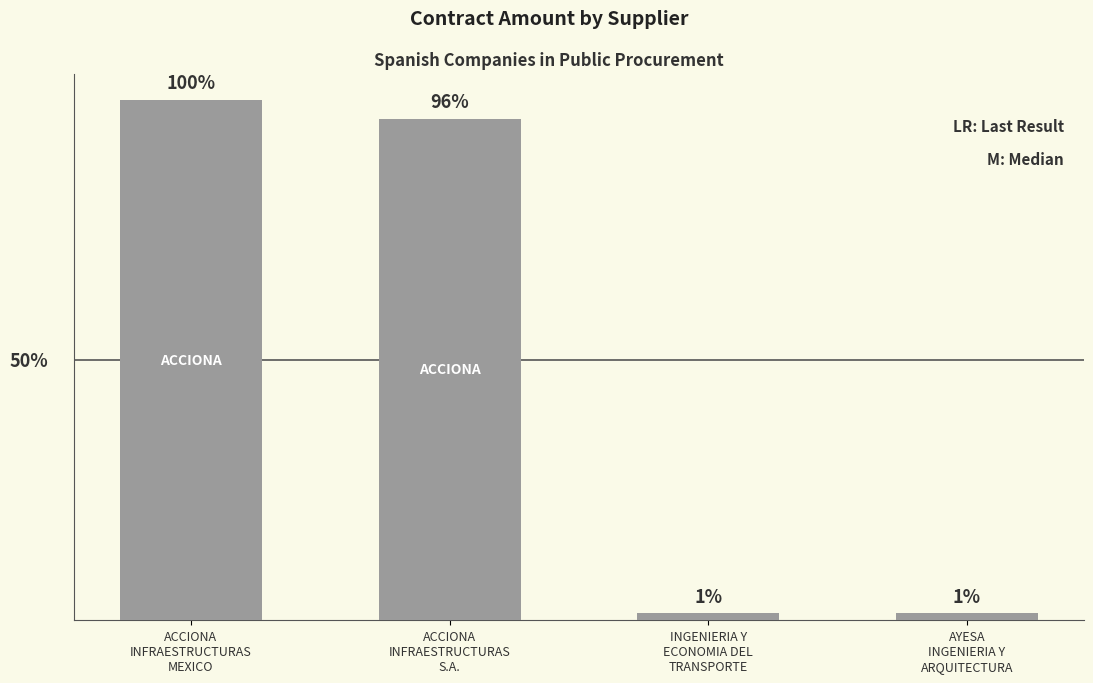

What is the ratio of the value at ACCIONA
INFRAESTRUCTURAS
S.A. to the value at AYESA
INGENIERIA Y
ARQUITECTURA?

73.3